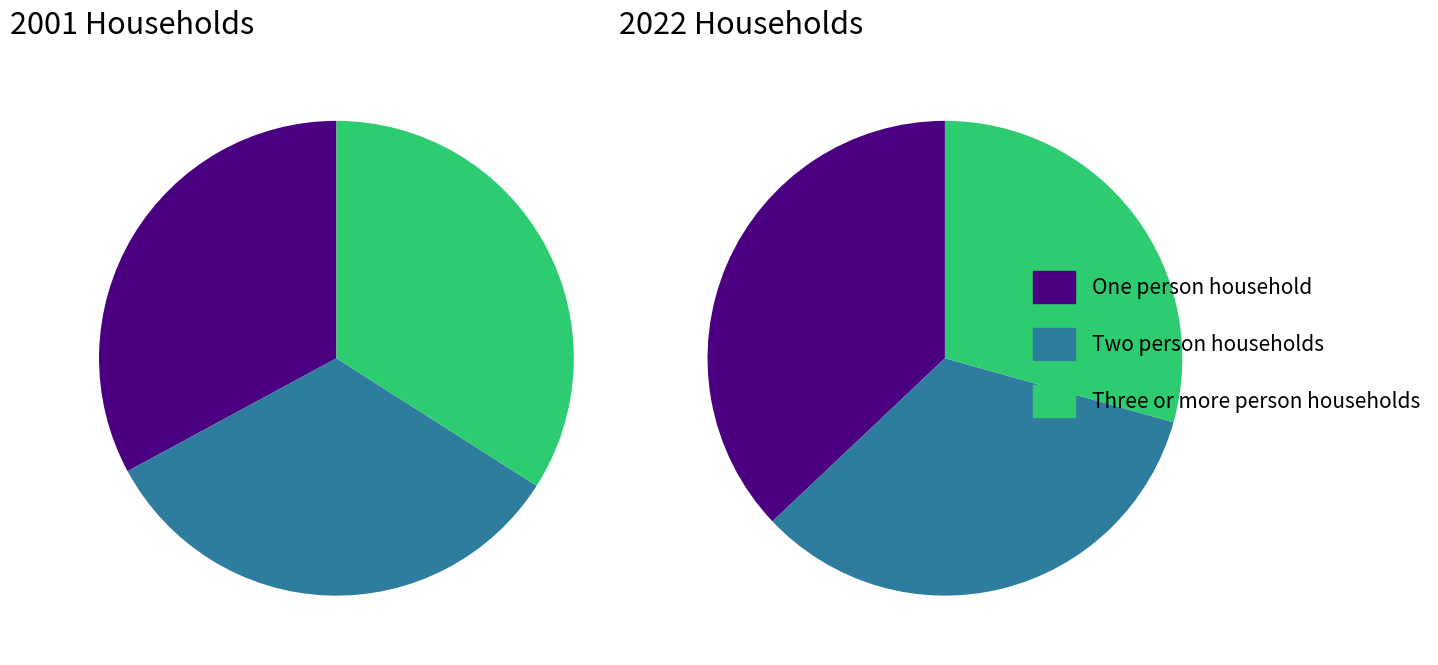

Rank the series by their maximum value, from highest to lowest.

2022, 2001